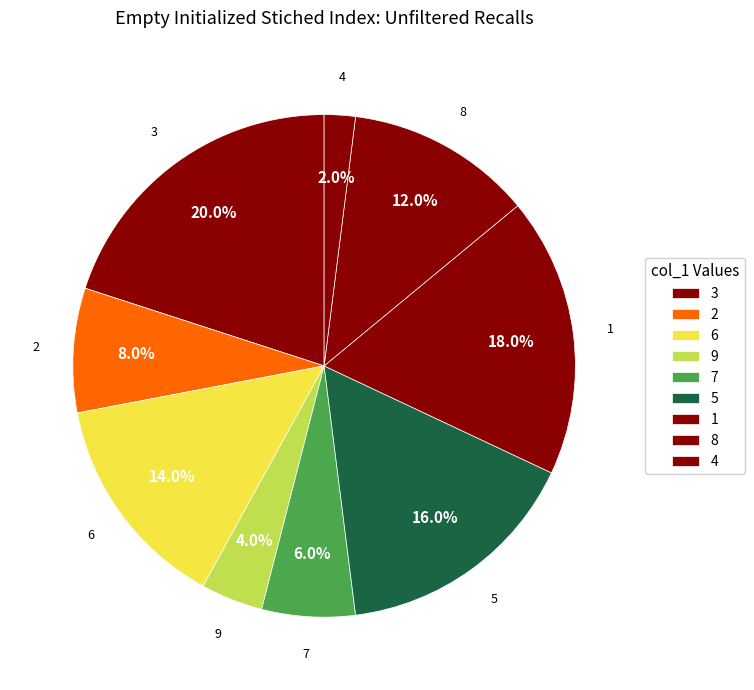

How many segments does this pie chart have?

9